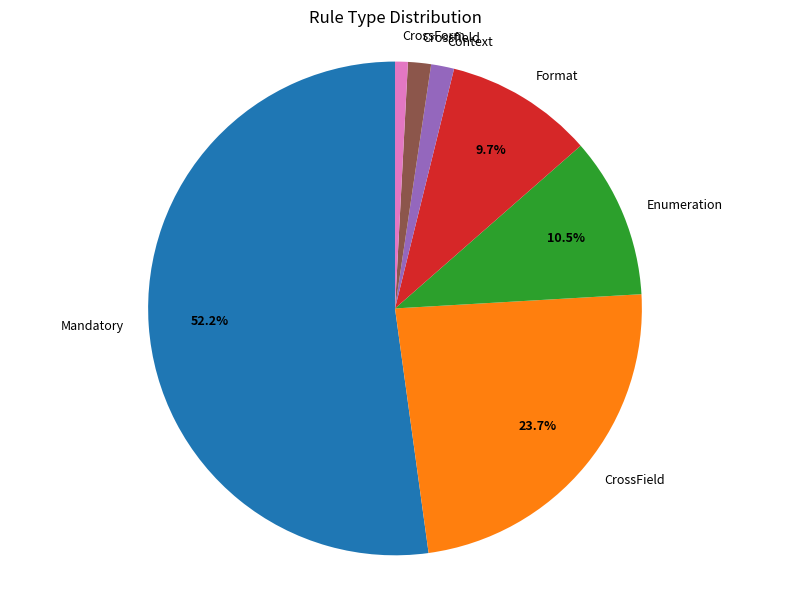

Between CrossForm and CrossField, which is larger?

CrossField